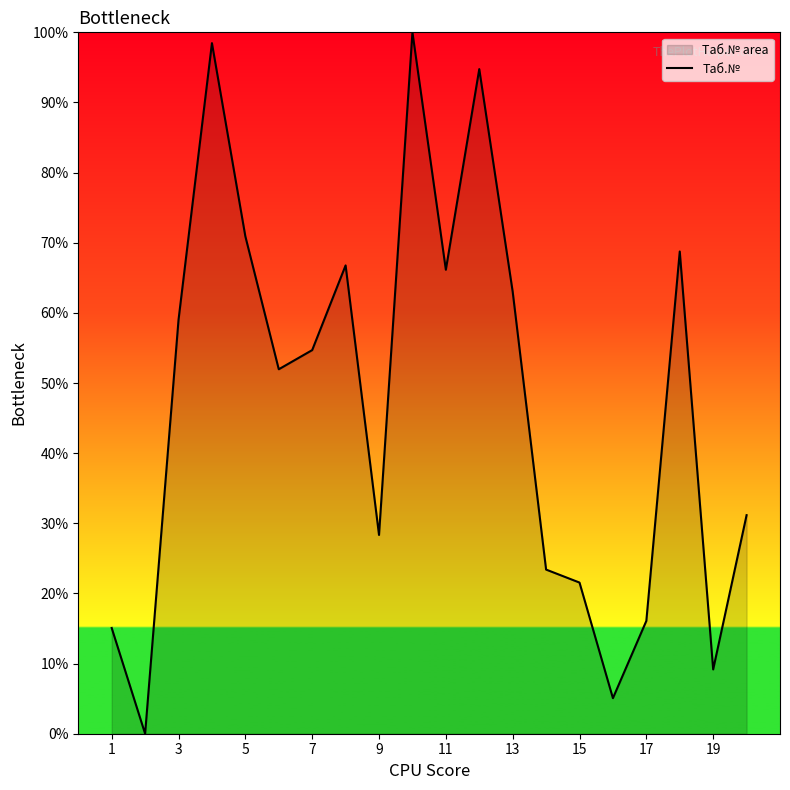

What is the difference between the values at 15 and 13?

41.5